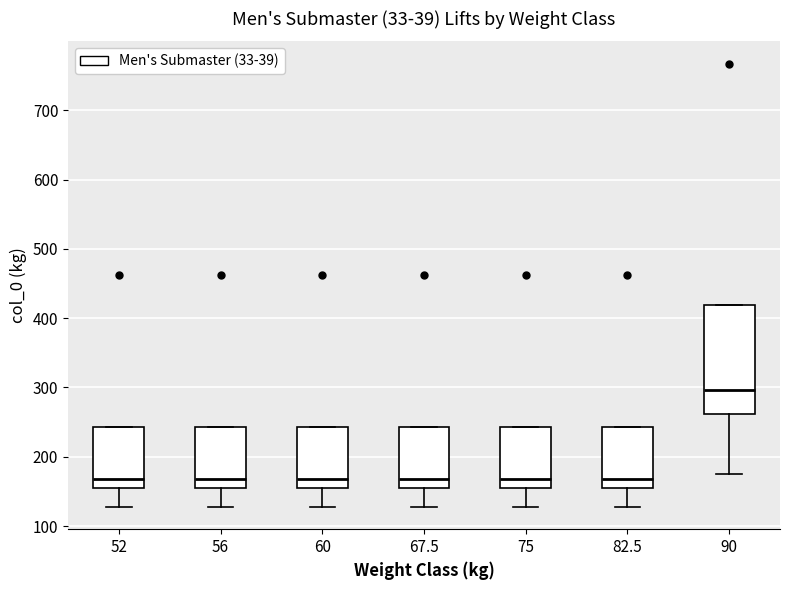

Comparing the boxes themselves (not the whiskers), which one is the tallest?

90